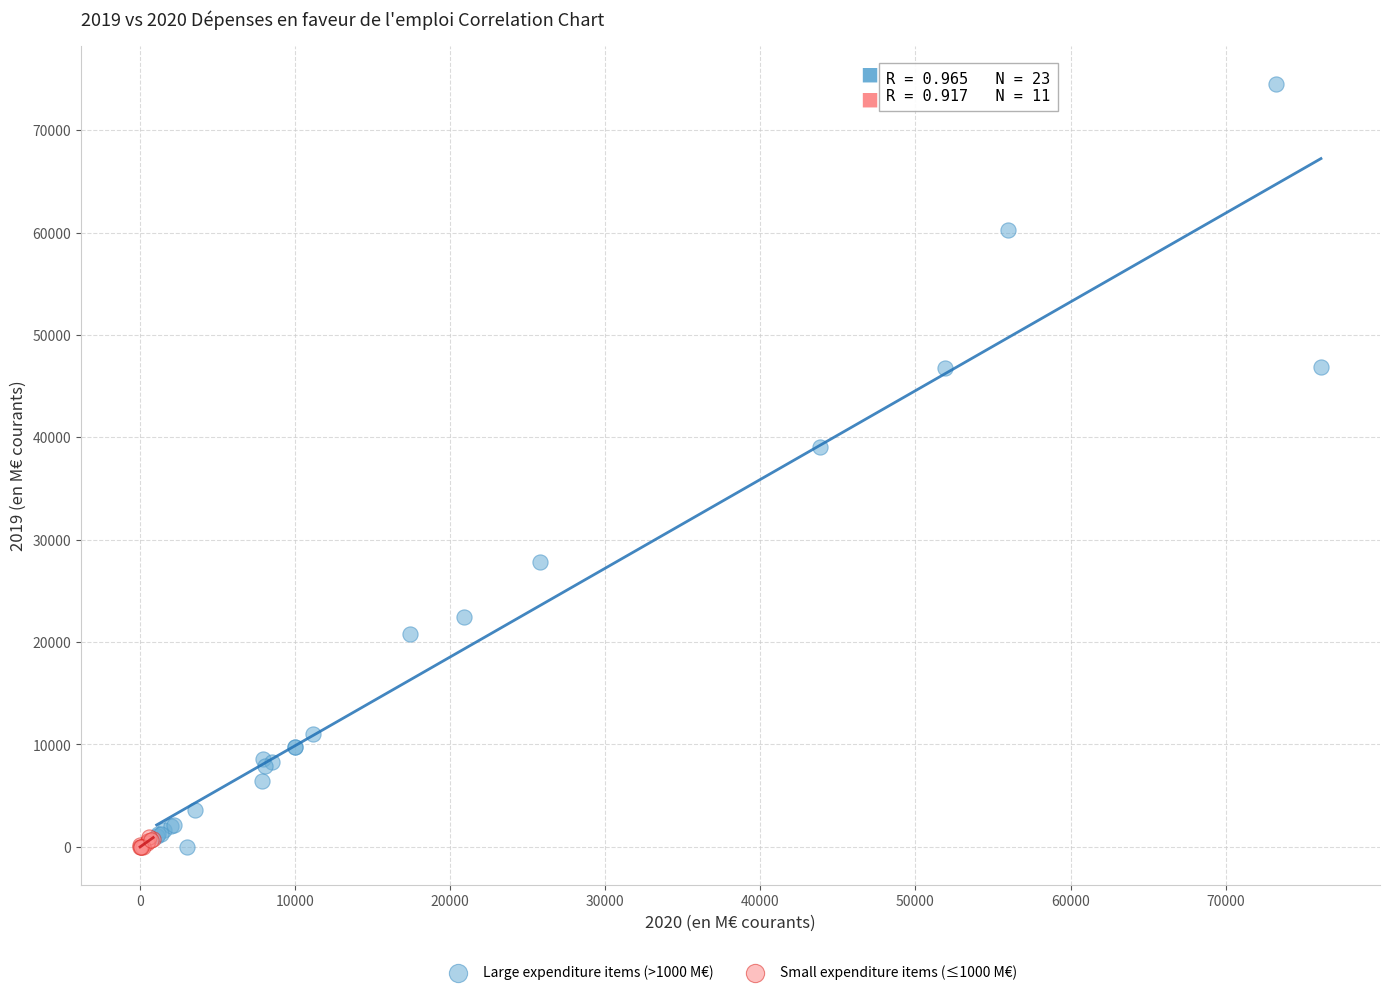

Which series reaches the maximum Y coordinate?

Large expenditure items (>1000 M€)